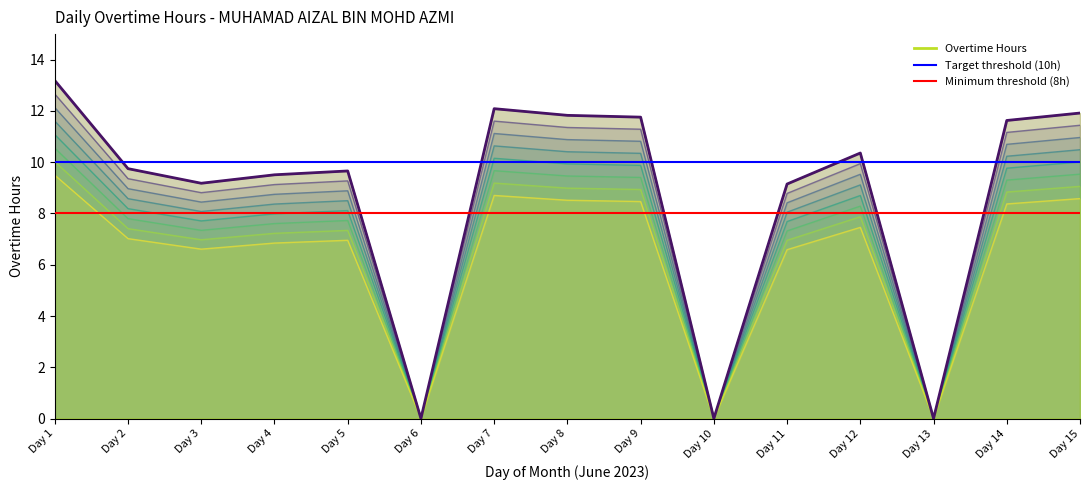

Does the chart have visible grid lines?

No